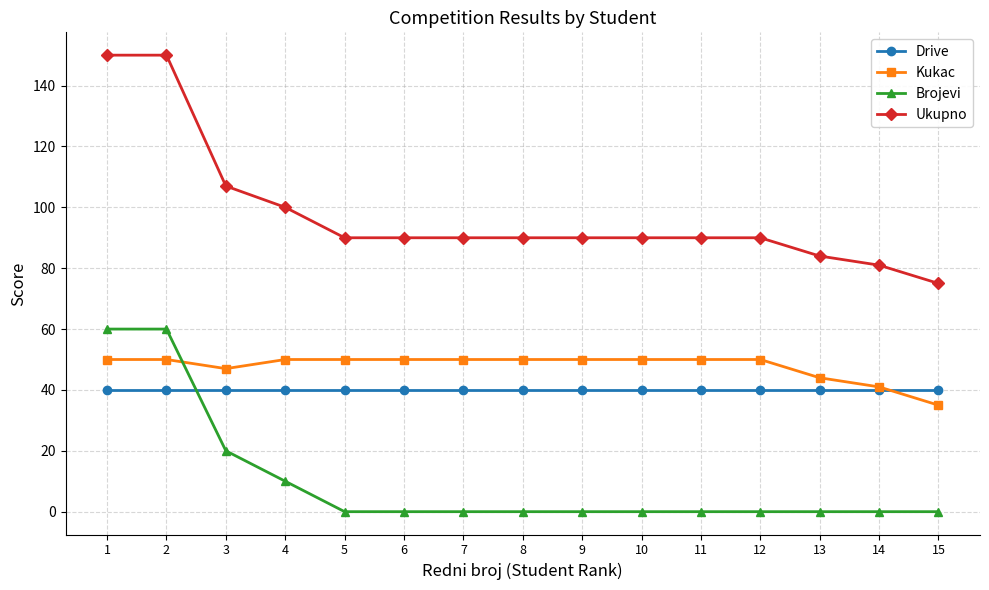

True or false: Kukac and Ukupno intersect in this chart.

False